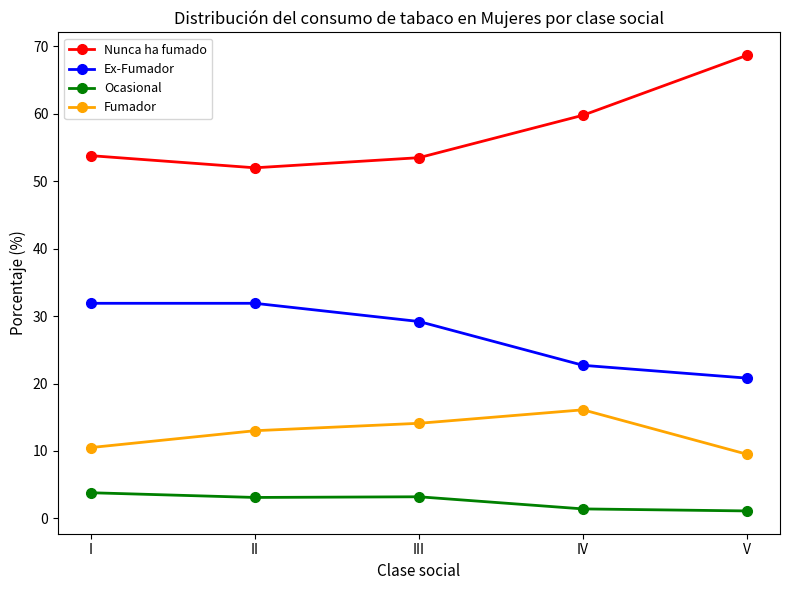

What is the sum of the Nunca ha fumado values at IV and V?

128.5